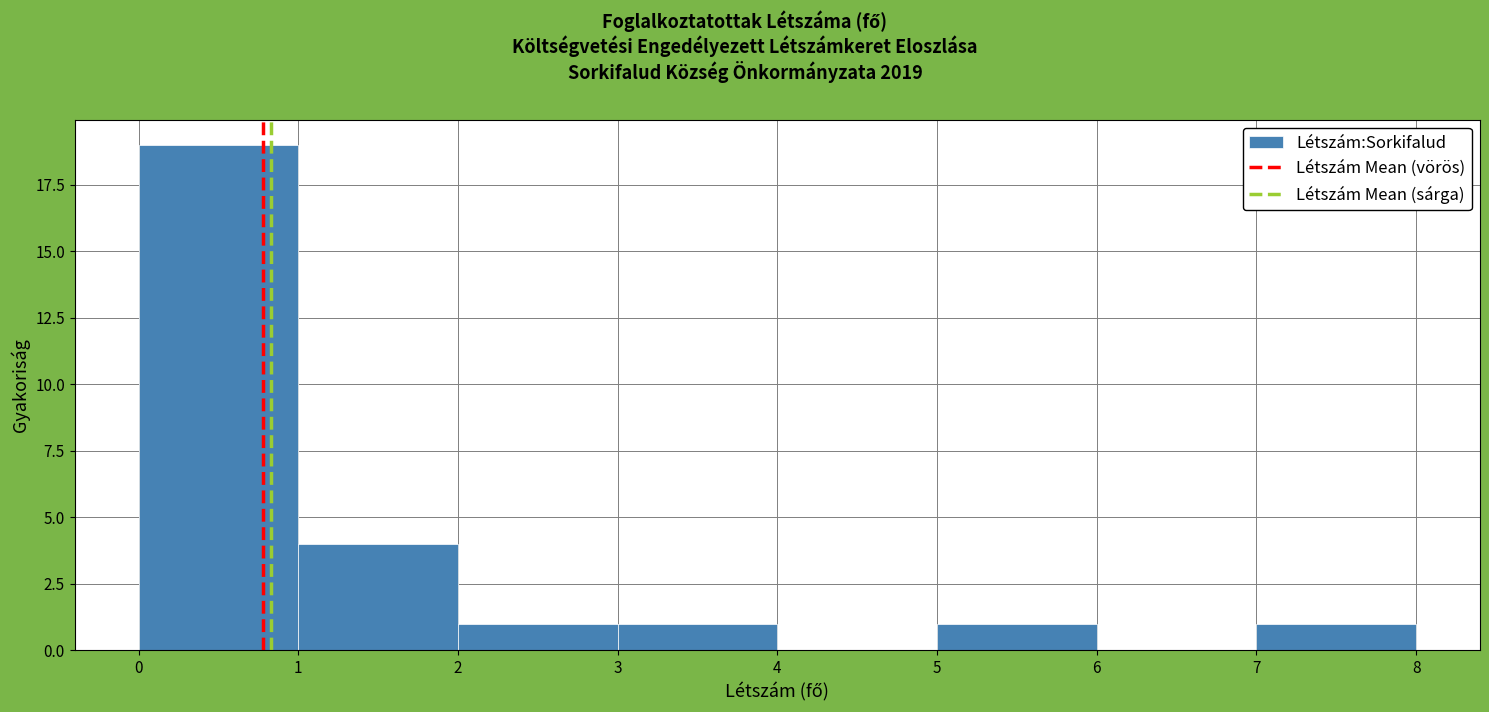

How tall is the bar that spans 7 to 8 on the x-axis? The values are not printed on the chart, so give them approximately, as read against the axis.

1